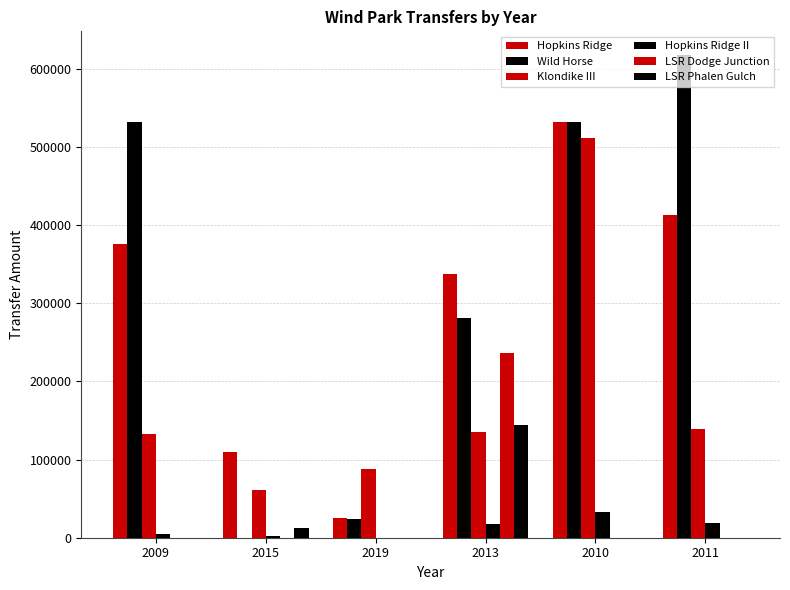

How many distinct data groups are displayed?

6